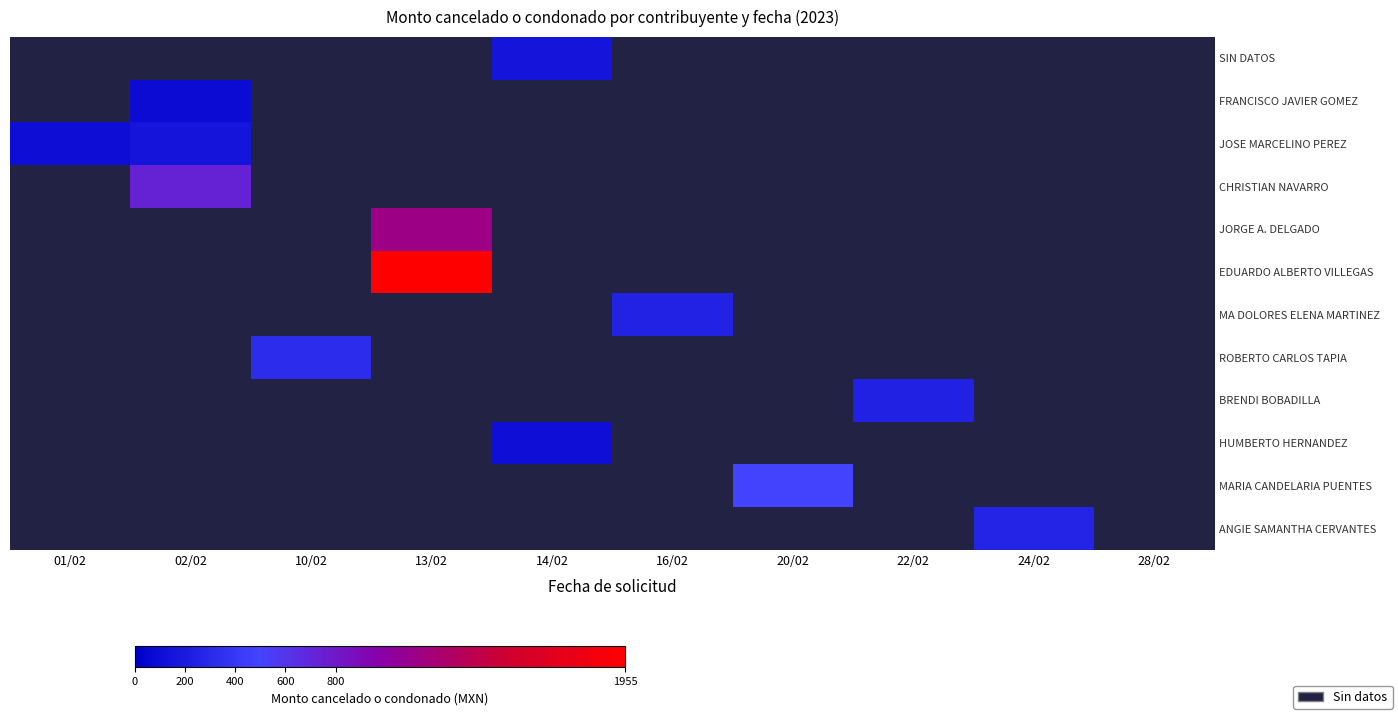

What is the difference between the maximum and minimum values in the JOSE MARCELINO PEREZ series?

46.1